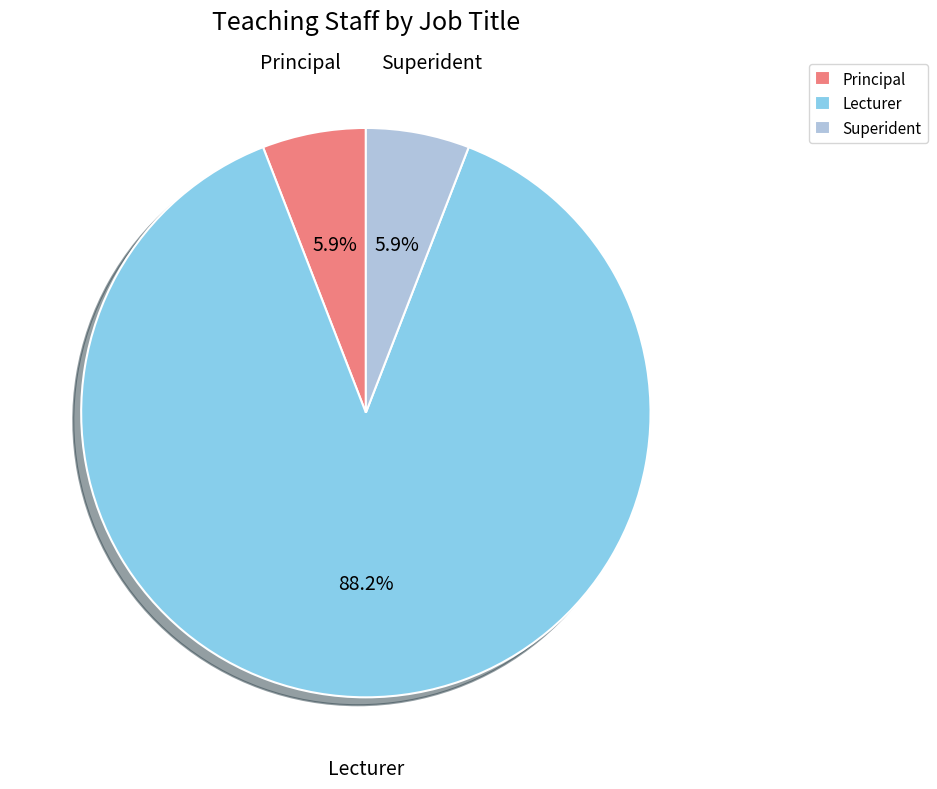

Is it true that Principal is 12% of the pie?

False